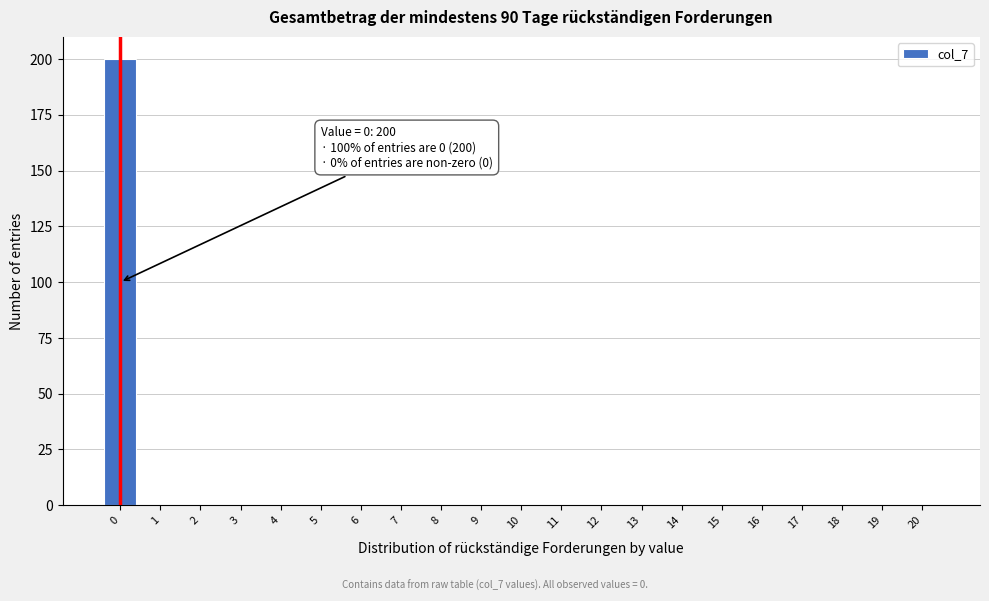

Which range on the x-axis has the tallest bar?

-0.5 to 0.5